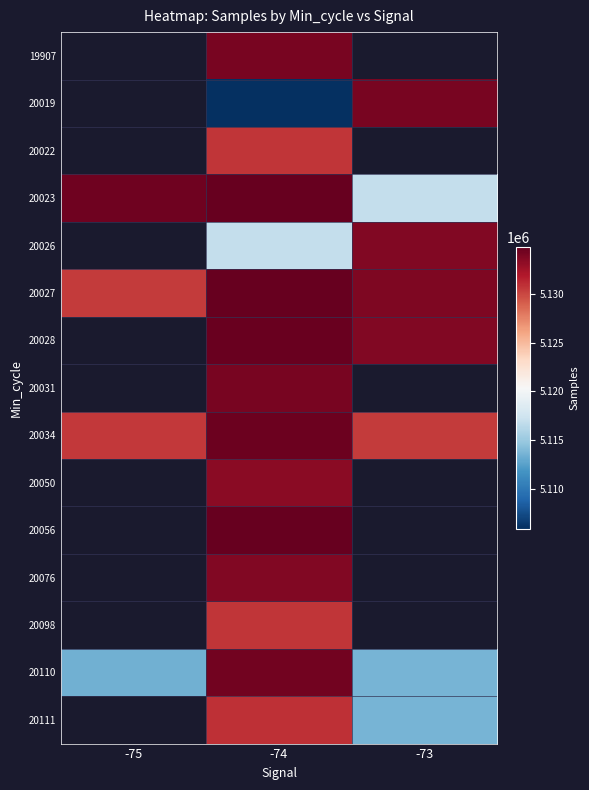

Reading left to right, transcribe all the data shown in this chart.

19907: -75=0	-74=5134121	-73=0
20019: -75=0	-74=5105910	-73=5134132
20022: -75=0	-74=5130703	-73=0
20023: -75=5134398	-74=5134787	-73=5116913
20026: -75=0	-74=5116937	-73=5133734
20027: -75=5130535	-74=5134747	-73=5133843
20028: -75=0	-74=5134632	-73=5133809
20031: -75=0	-74=5134142	-73=0
20034: -75=5130539	-74=5134524	-73=5130522
20050: -75=0	-74=5133434	-73=0
20056: -75=0	-74=5134832	-73=0
20076: -75=0	-74=5133809	-73=0
20098: -75=0	-74=5130688	-73=0
20110: -75=5113407	-74=5134283	-73=5113633
20111: -75=0	-74=5130915	-73=5113633